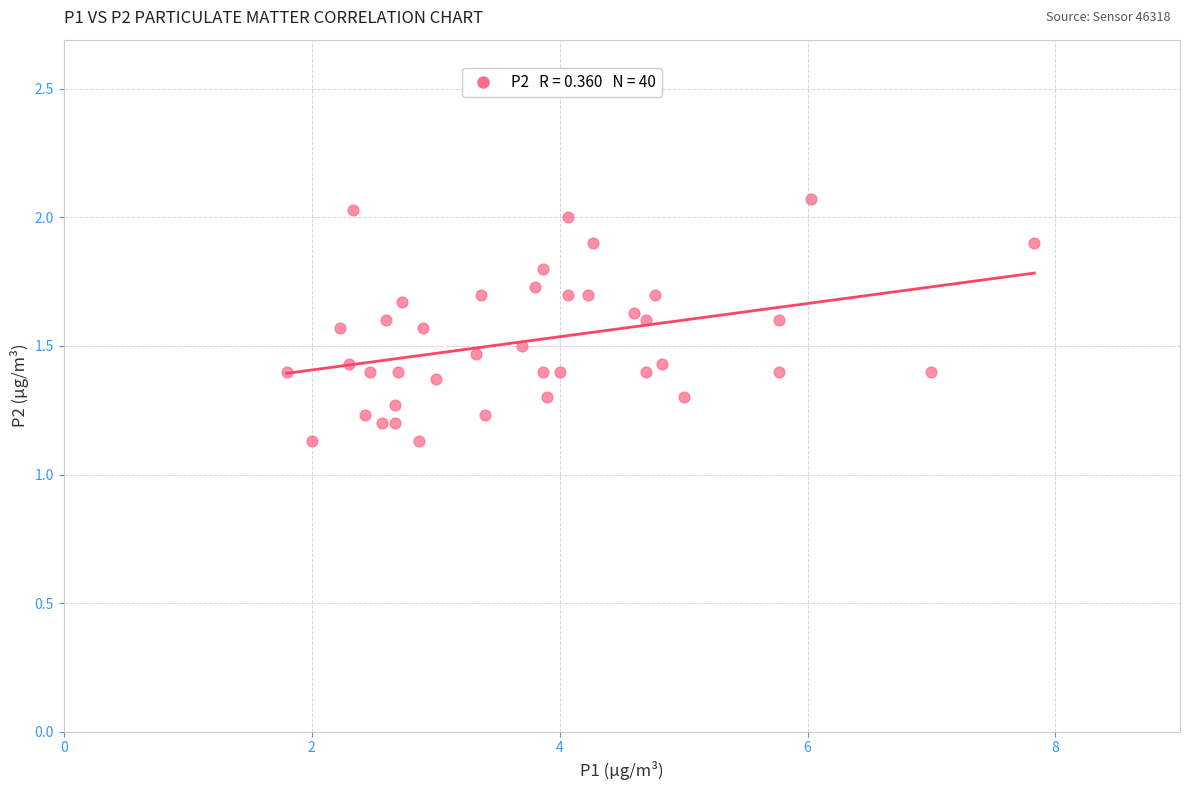

What is the range of X values (max minus min)?

6.0